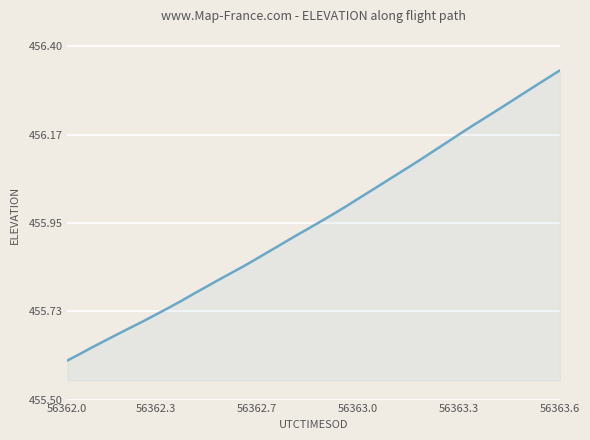

What is the difference between the maximum and minimum values?

0.7